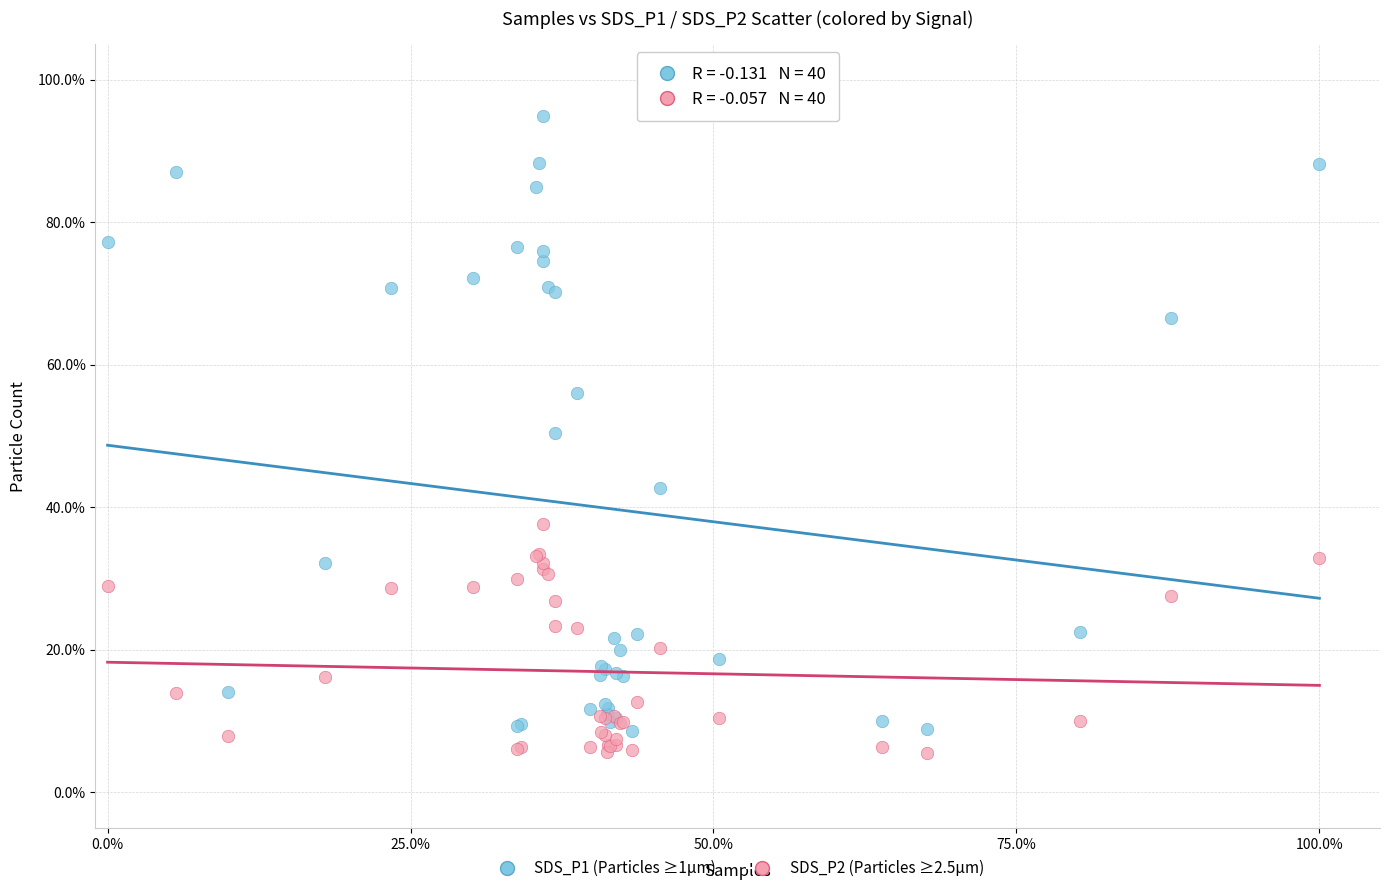

Which series contains the highest Y value?

SDS_P1 (Particles ≥1µm)